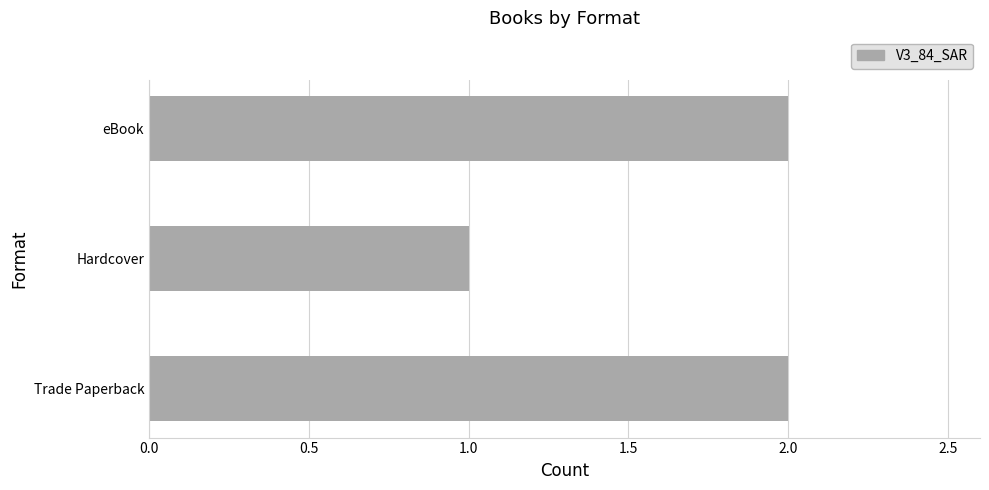

Reading bottom to top, extract all data points from this chart.

Trade Paperback=2	Hardcover=1	eBook=2